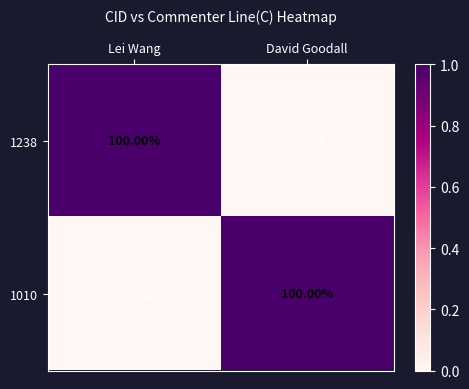

Rank the series at David Goodall from lowest to highest value.

1238, 1010